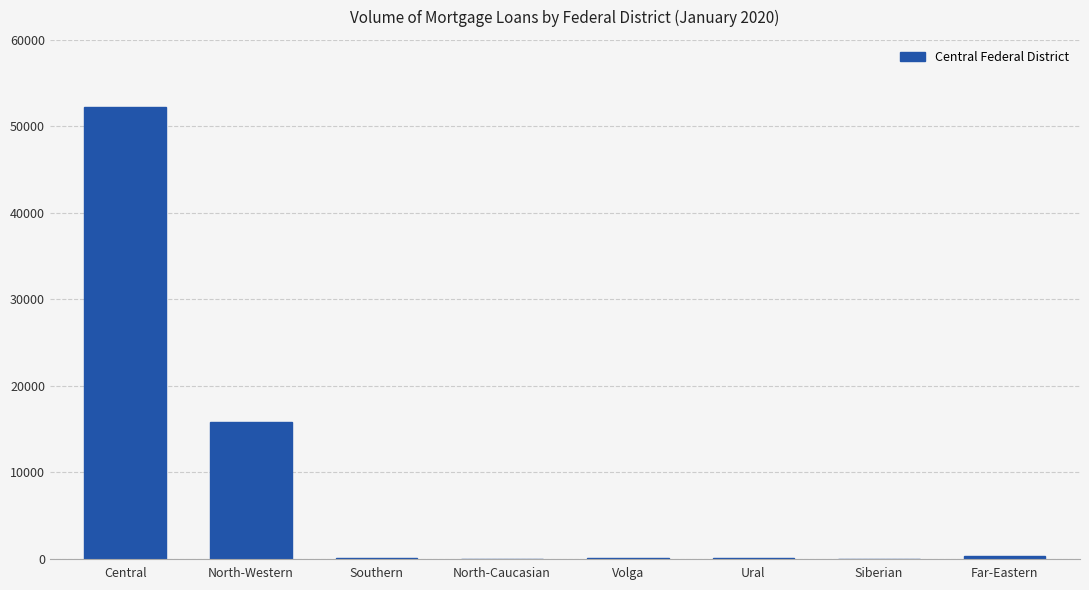

True or false: the data shows 0 at Siberian.

True